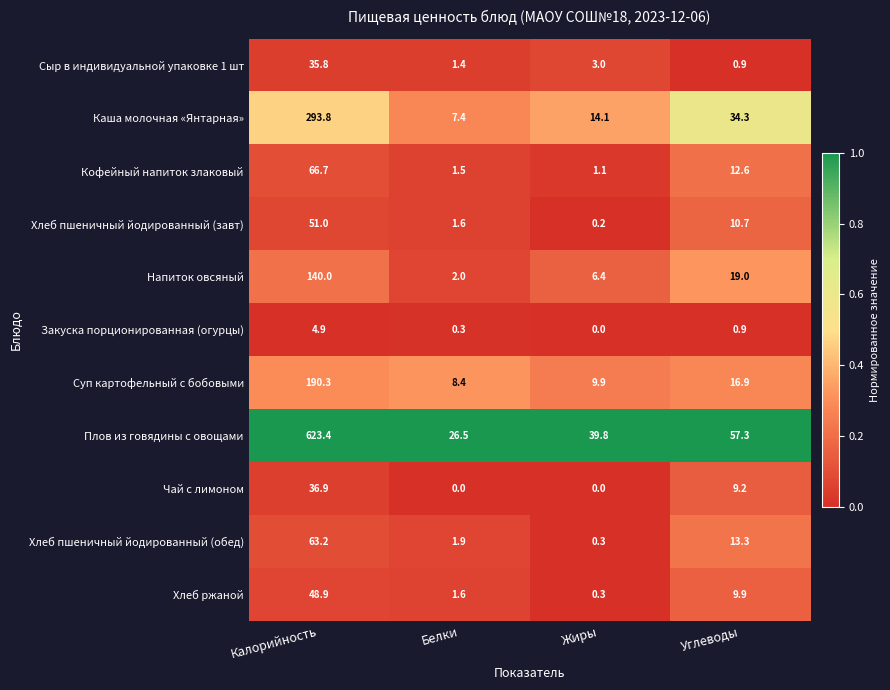

Which series changed the most between Белки and Углеводы?

Плов из говядины с овощами